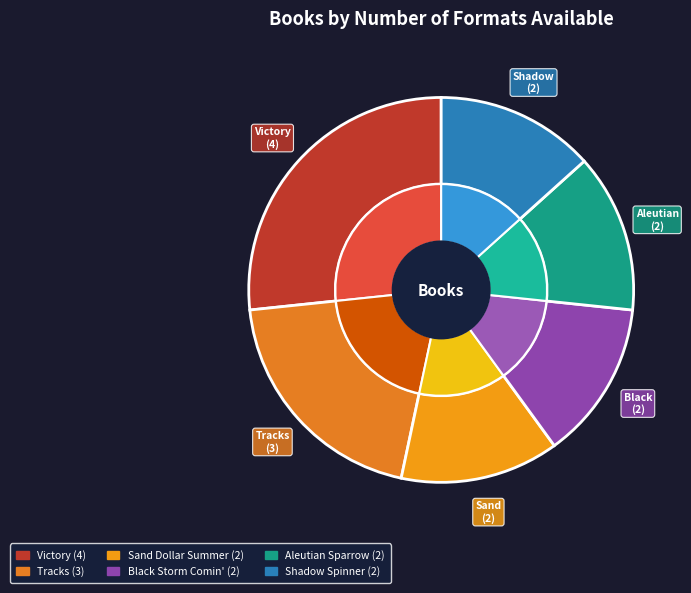

To the nearest percent, what is the difference between the Black Storm Comin' and Tracks slice percentages?

7%